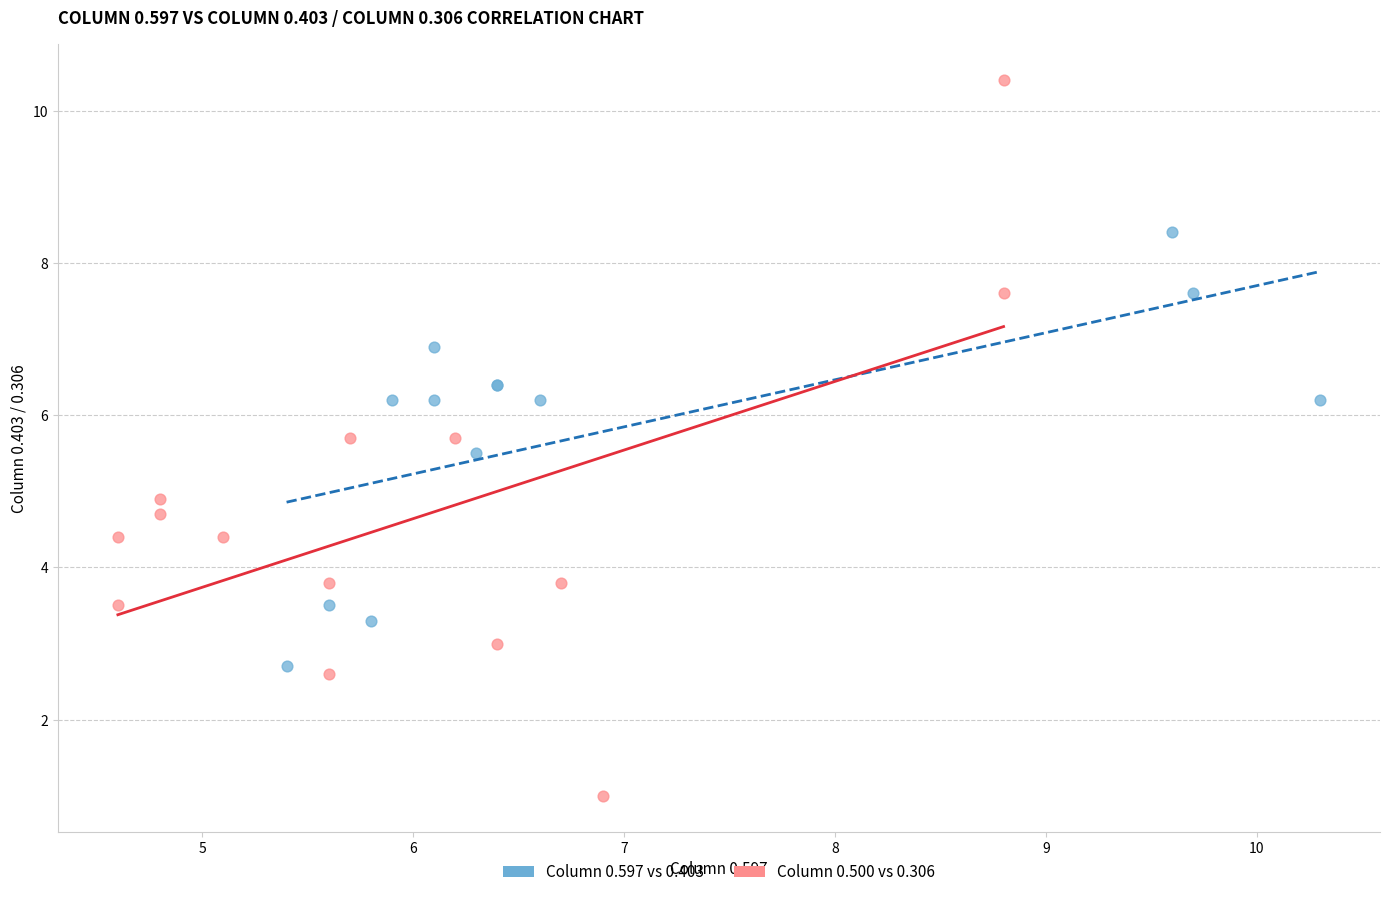

Which series reaches the maximum Y coordinate?

Column 0.500 vs 0.306